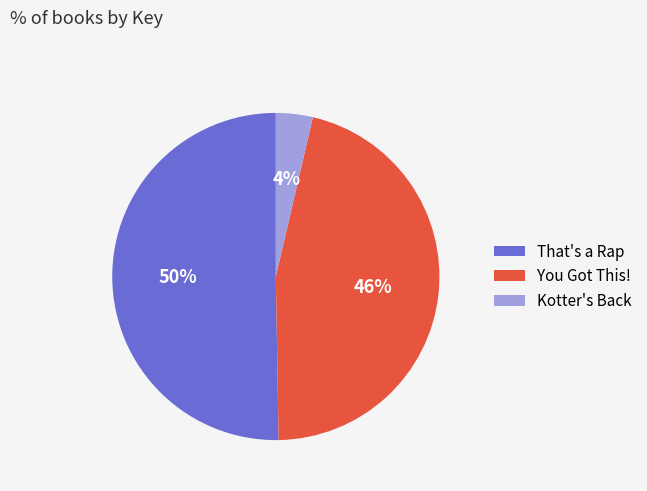

What percentage is the Kotter's Back slice, to the nearest percent?

4%